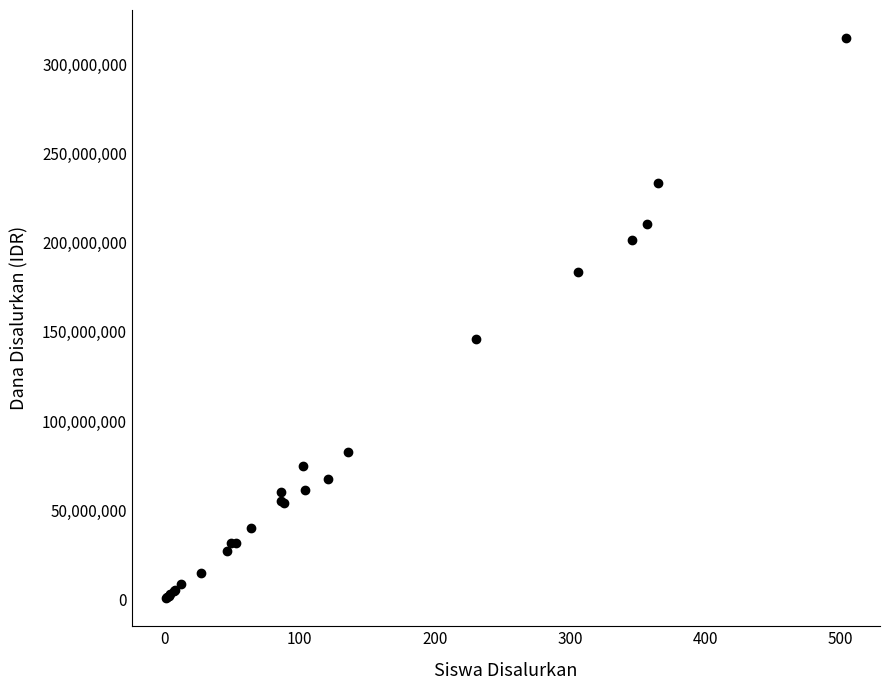

What Y value in the scatter plot is closest to 157687500?

146250000